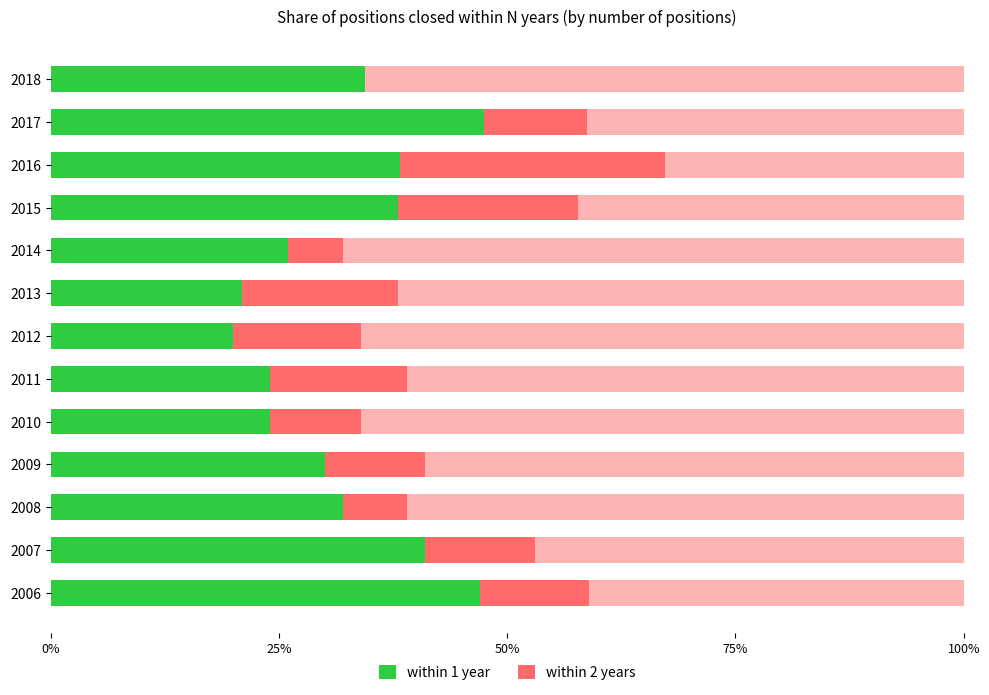

Which series has the largest total across all categories?

within 1 year